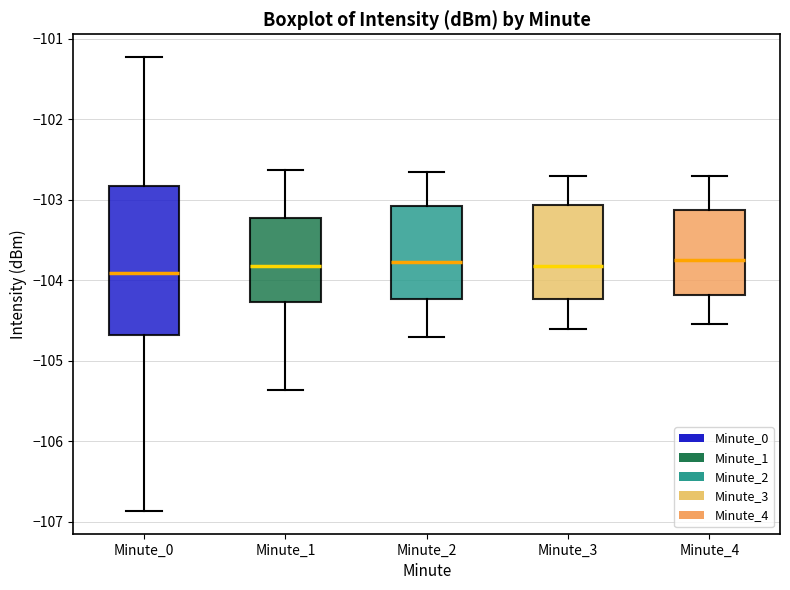

Reading left to right, transcribe this box plot: for each box, give where its median line is, the range the box spans, and where its two whiskers end, as read against the y-axis. The values are not printed on the chart, so give them approximately, as read against the axis.

Minute_0: median -103.9, box -104.7 to -102.8, whiskers -106.9 to -101.2
Minute_1: median -103.8, box -104.3 to -103.2, whiskers -105.4 to -102.6
Minute_2: median -103.8, box -104.2 to -103.1, whiskers -104.7 to -102.6
Minute_3: median -103.8, box -104.2 to -103.1, whiskers -104.6 to -102.7
Minute_4: median -103.7, box -104.2 to -103.1, whiskers -104.5 to -102.7